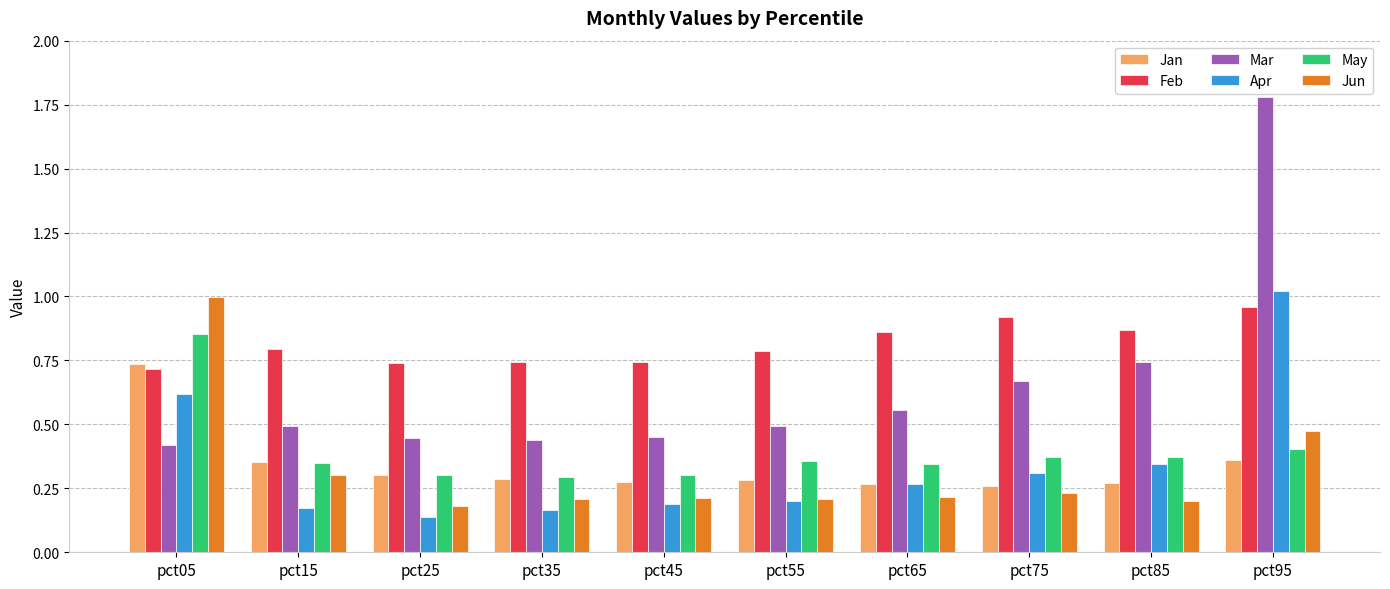

How many distinct data groups are displayed?

6